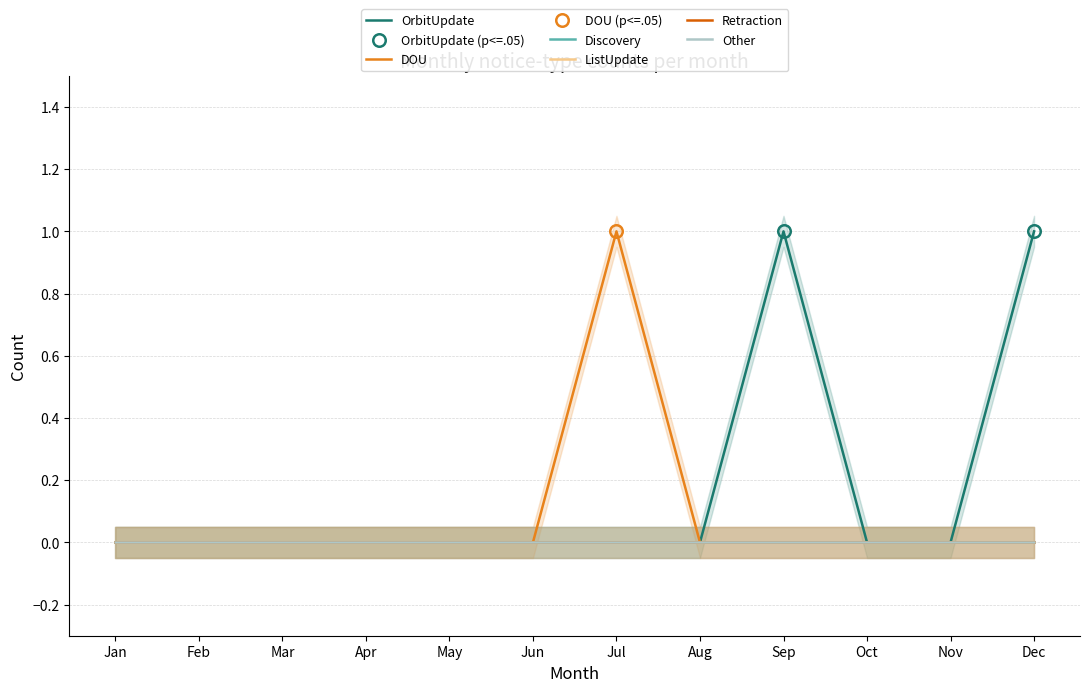

Which has a higher value, Jan or Nov?

Jan